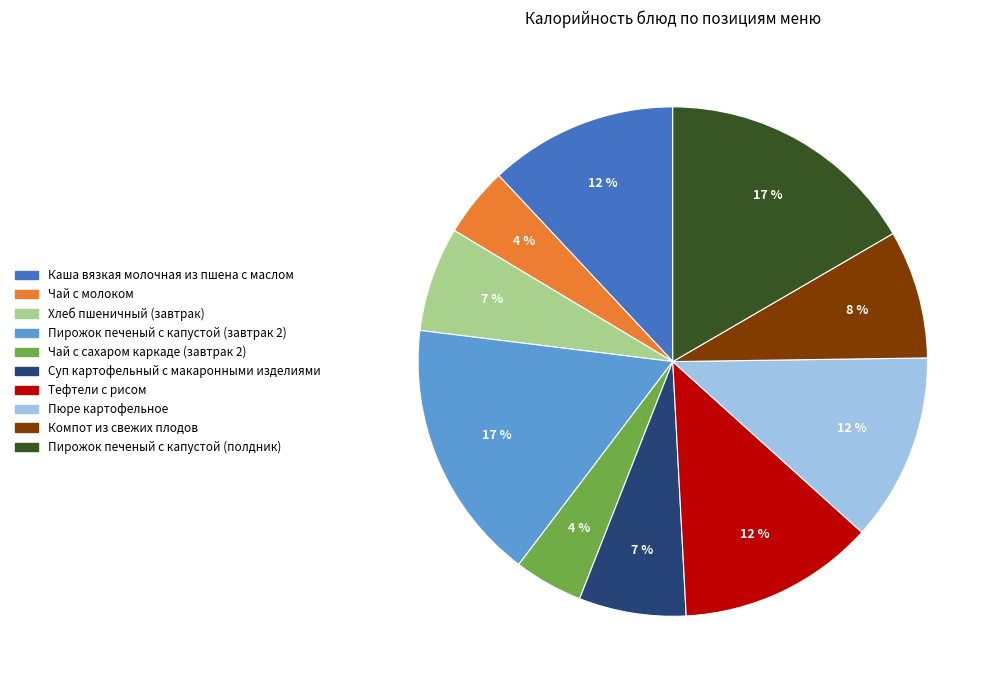

Is there any slice that represents more than half of the pie?

No